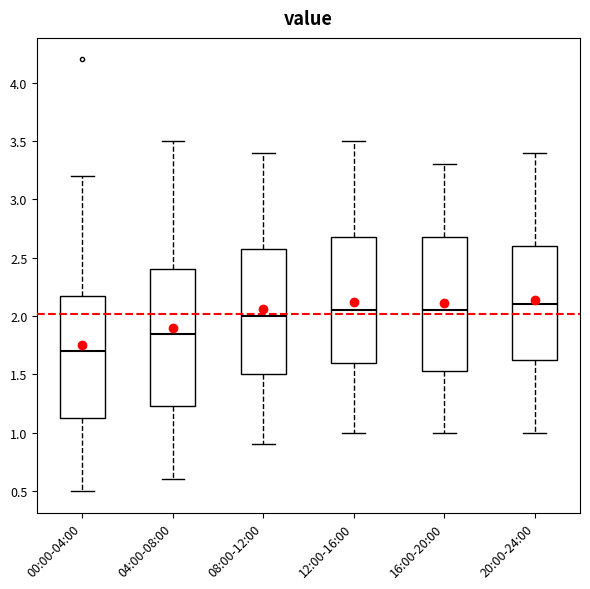

Where is the lower edge of the box for 12:00-16:00 on the y-axis? The values are not printed on the chart, so give them approximately, as read against the axis.

1.60